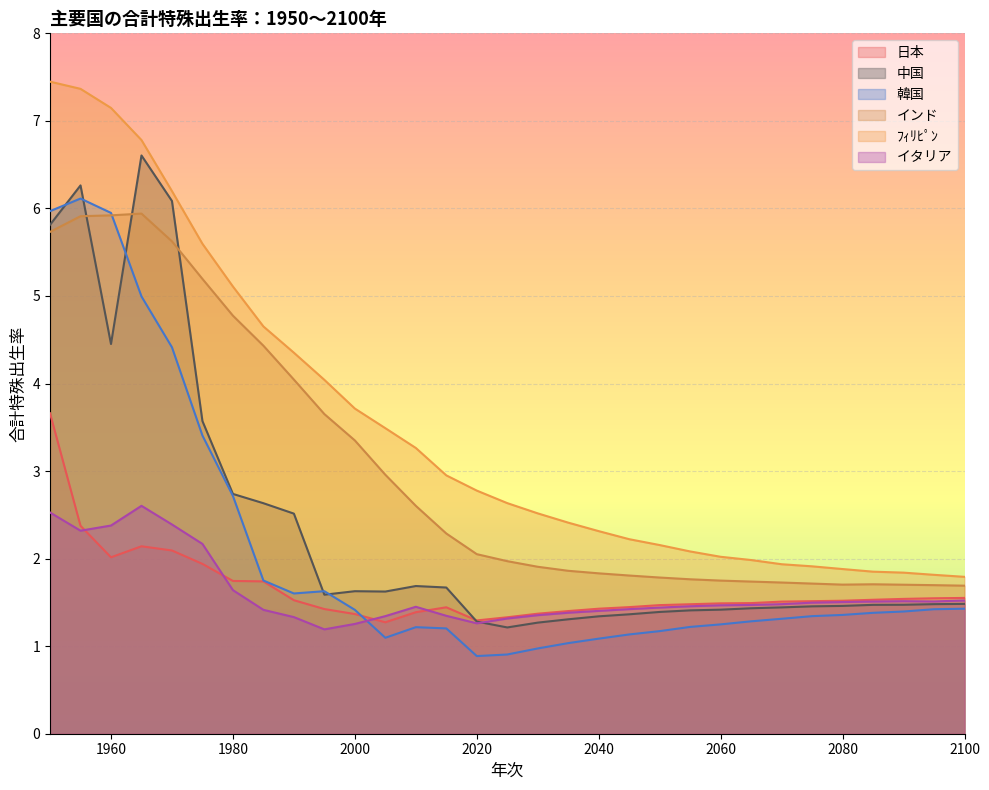

What is the maximum value shown in the chart?

7.4